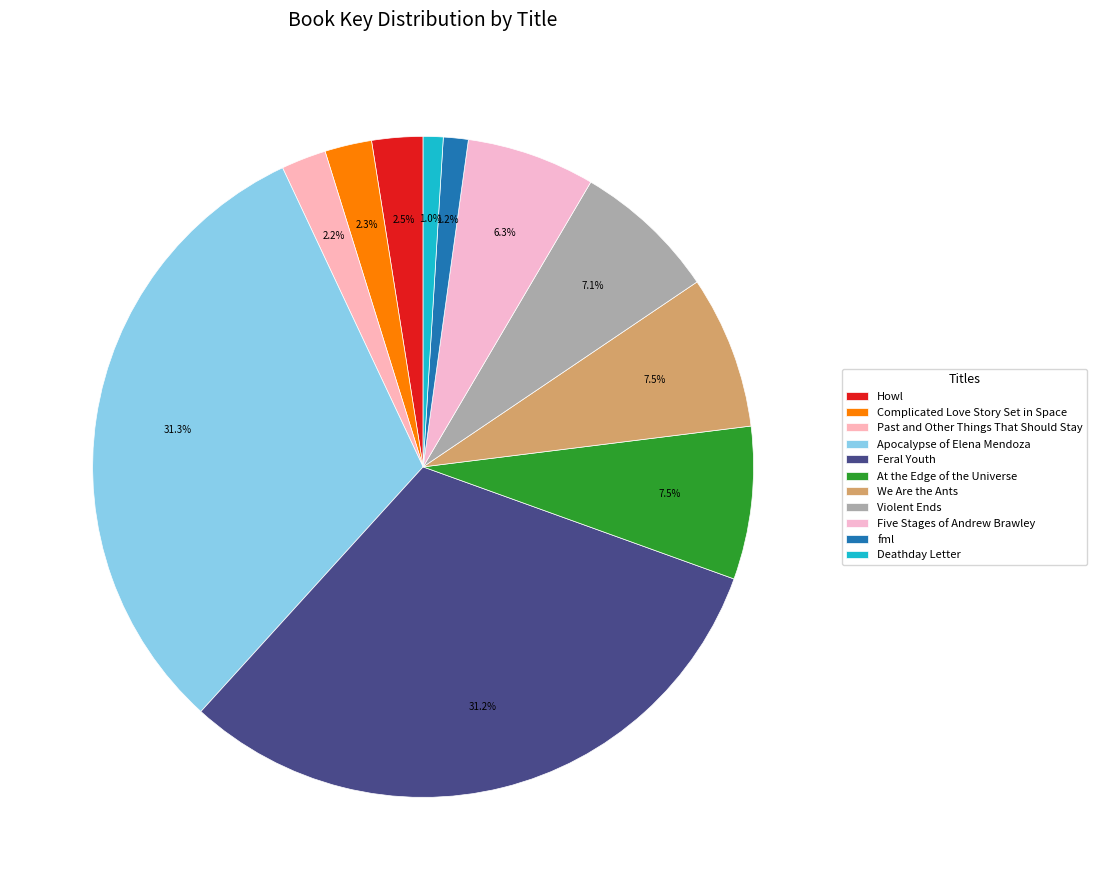

How many segments does this pie chart have?

11